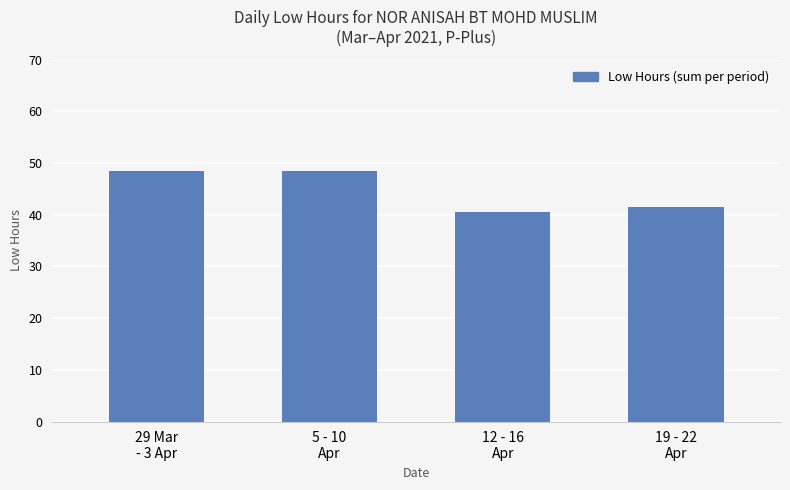

Is it true that the value at 12 - 16
Apr is 40.5?

True